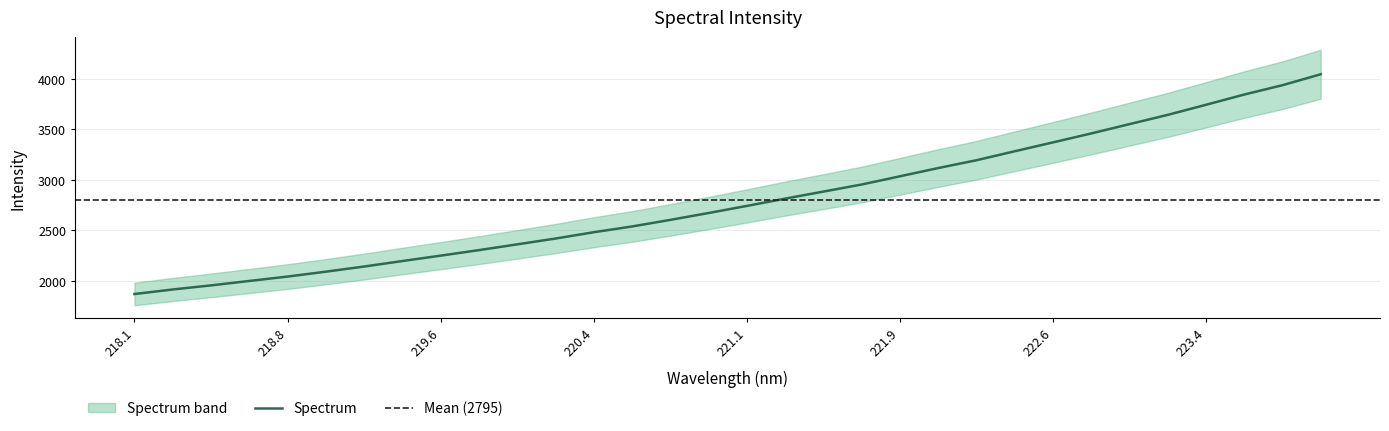

What is the label of the 8th point from the left?

219.3979